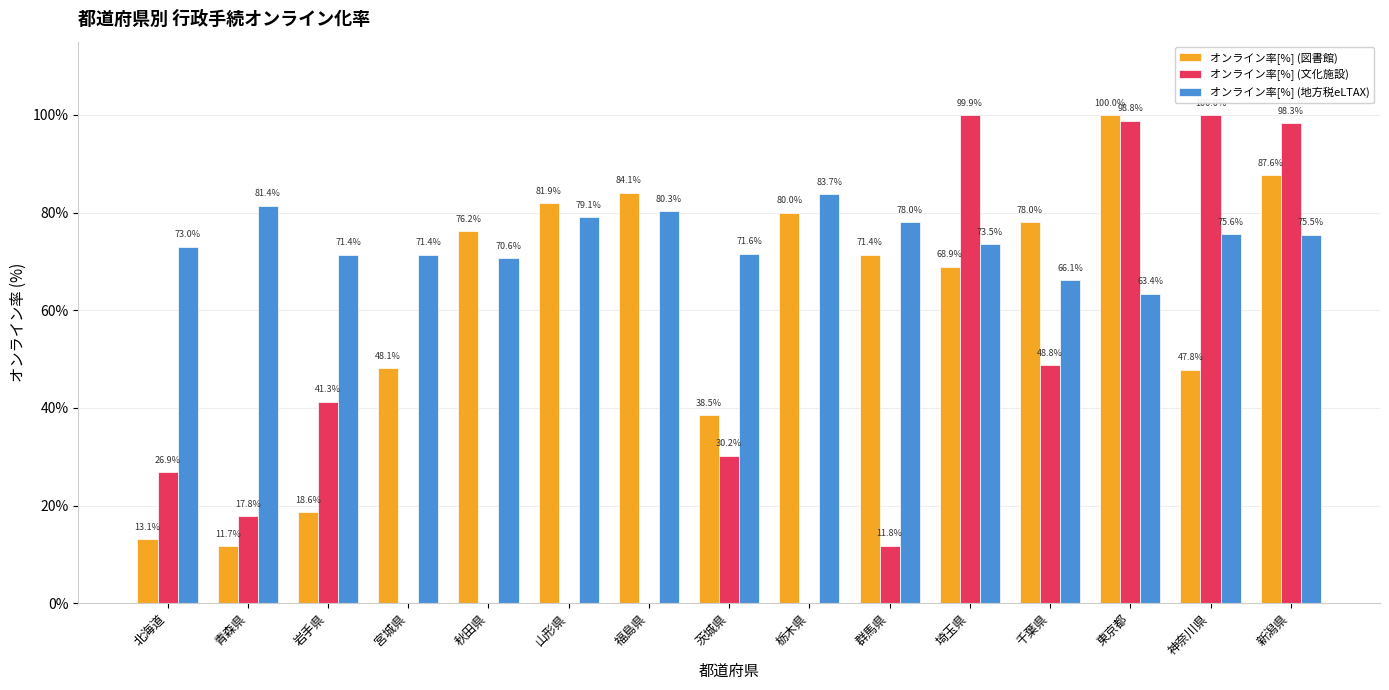

What is the greatest value displayed?

100.0